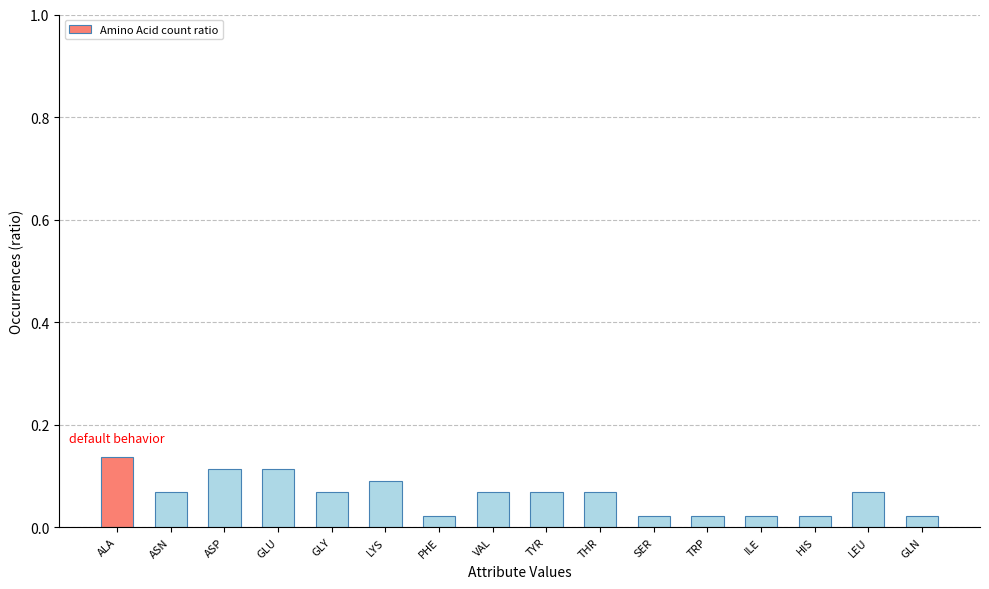

Which label corresponds to the largest value in the chart?

ALA